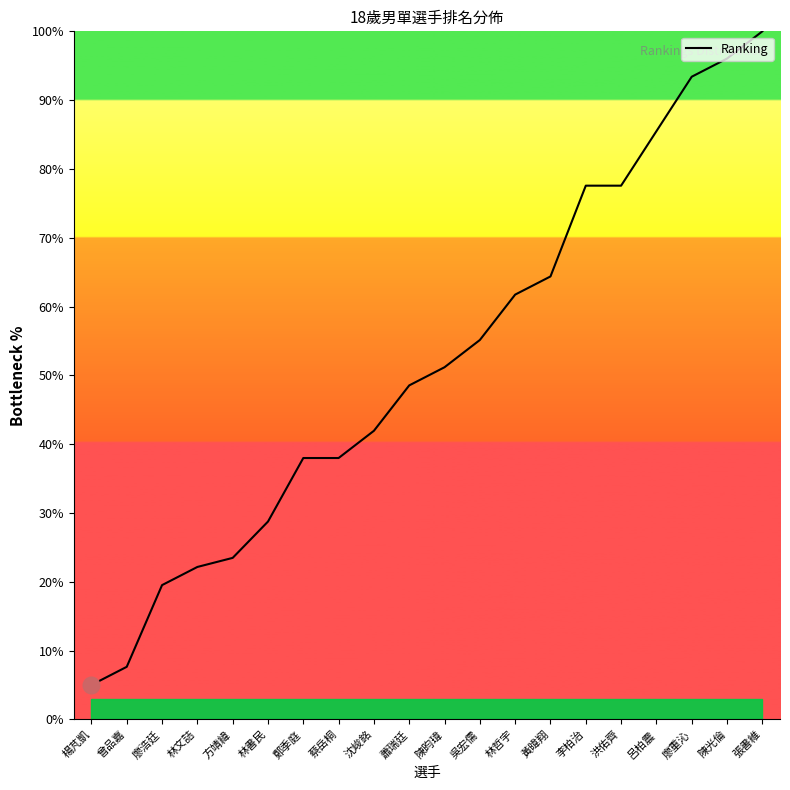

What position from the left is 洪佑齊?

16